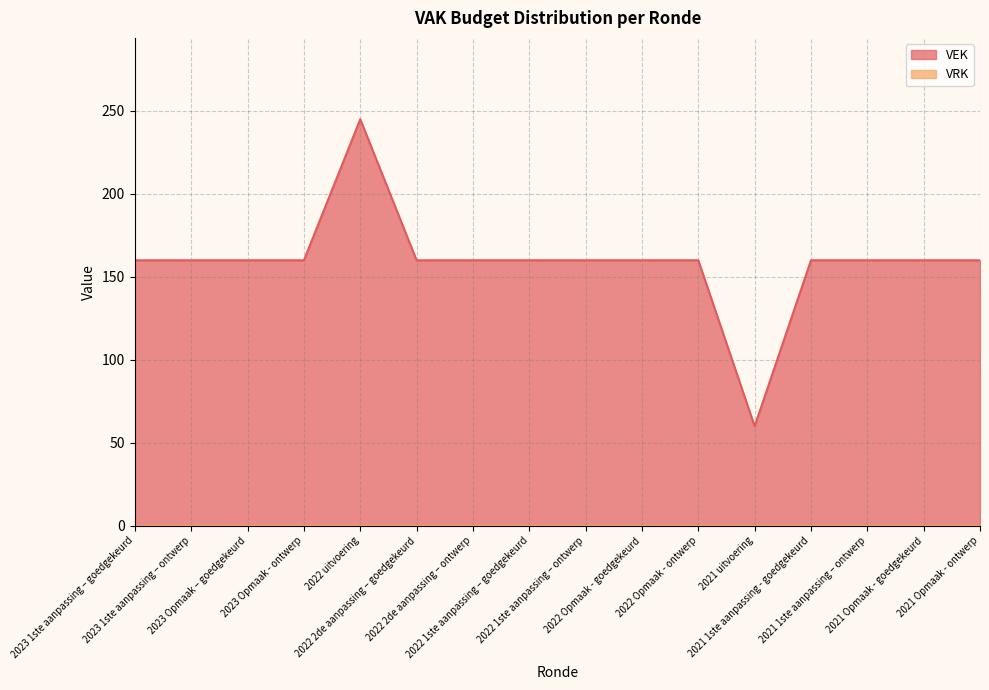

Reading left to right, transcribe all the data shown in this chart.

160	160	160	160	245	160	160	160	160	160	160	60	160	160	160	160